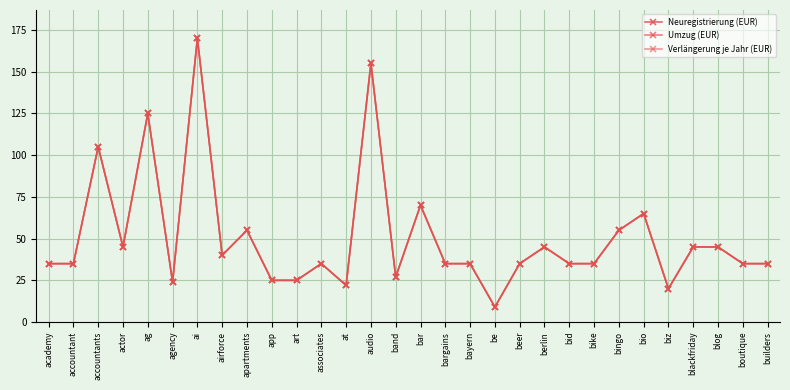

Does the chart have visible grid lines?

Yes